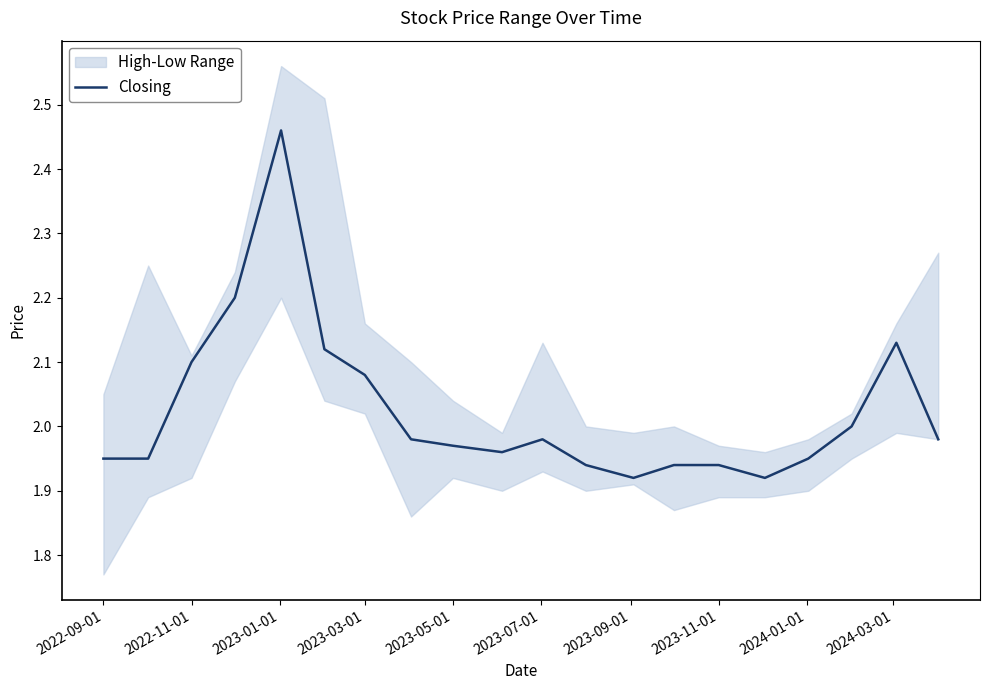

True or false: there are more than 1 points higher than both neighbors.

True